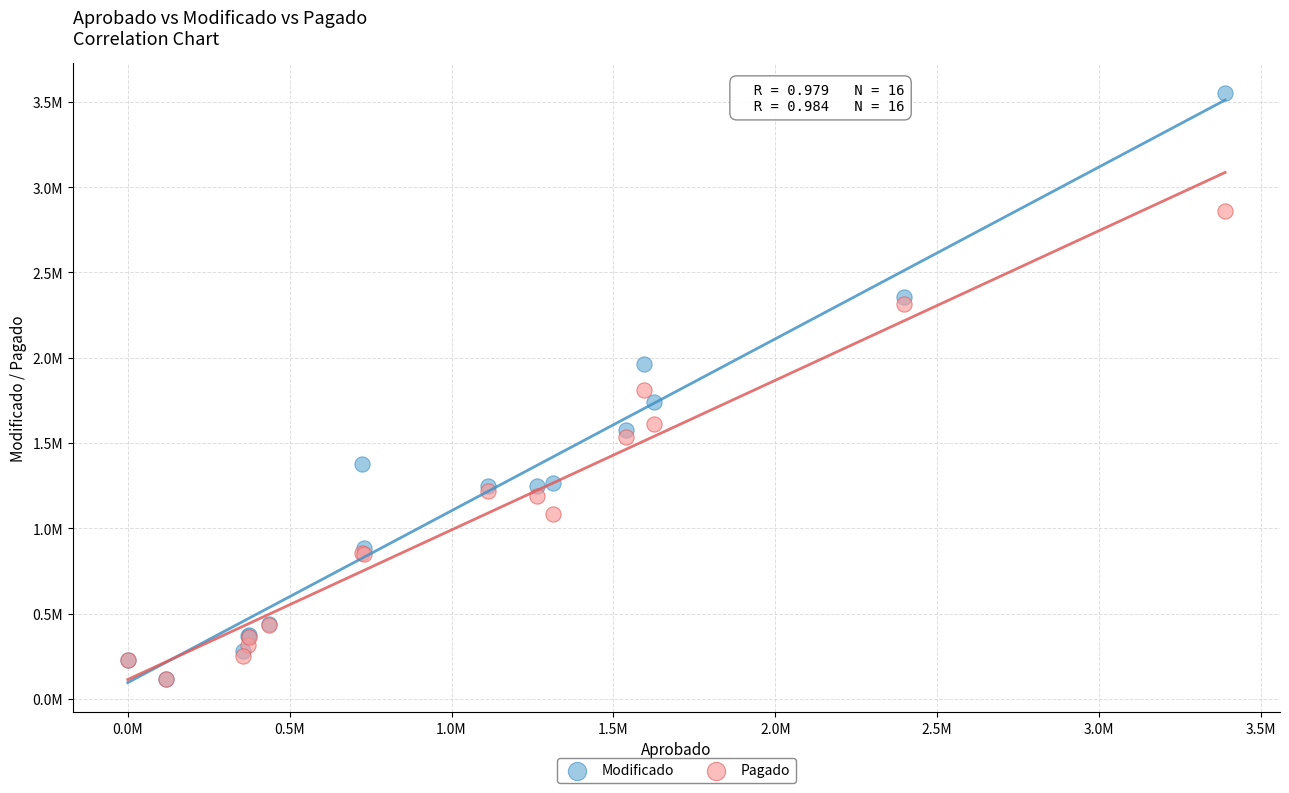

What are all the series names shown in the legend?

Modificado, Pagado